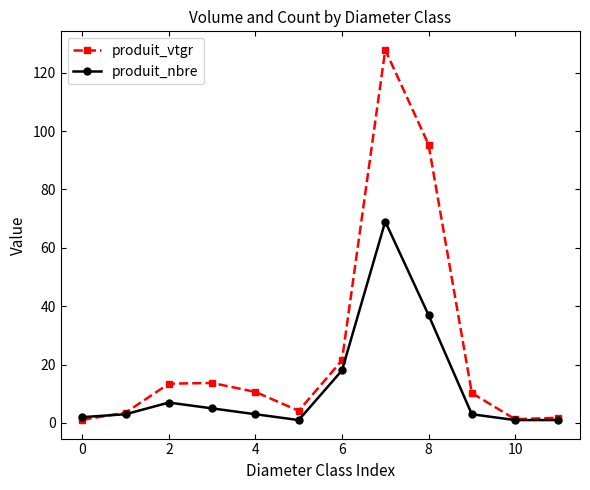

Which series has the widest spread of values?

produit_vtgr